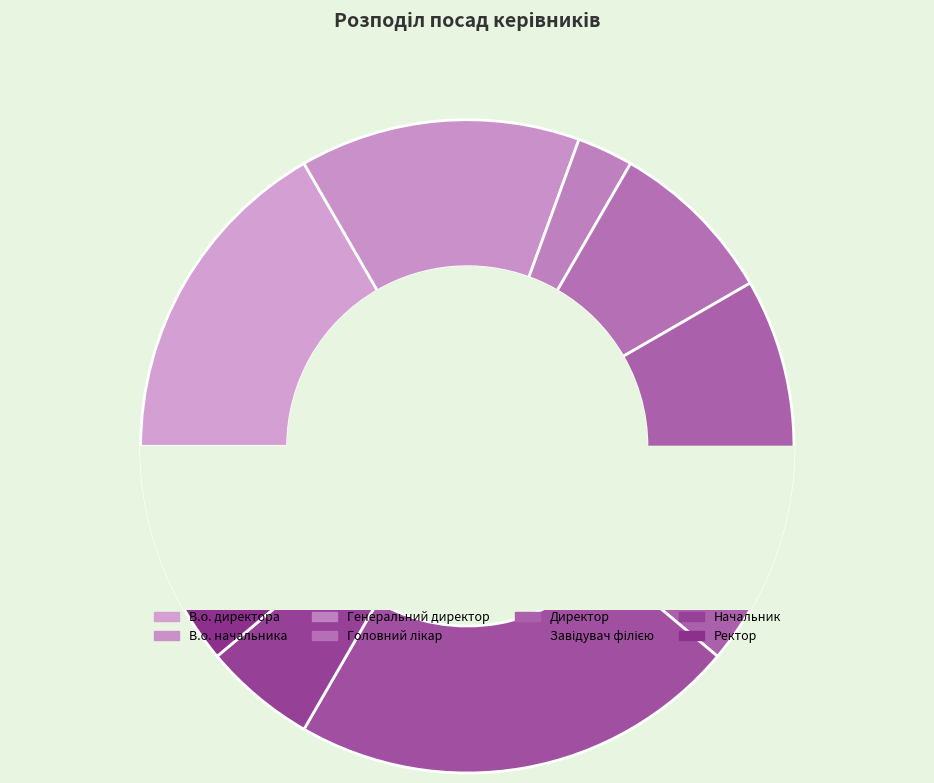

Which slice is the smallest?

Генеральний директор